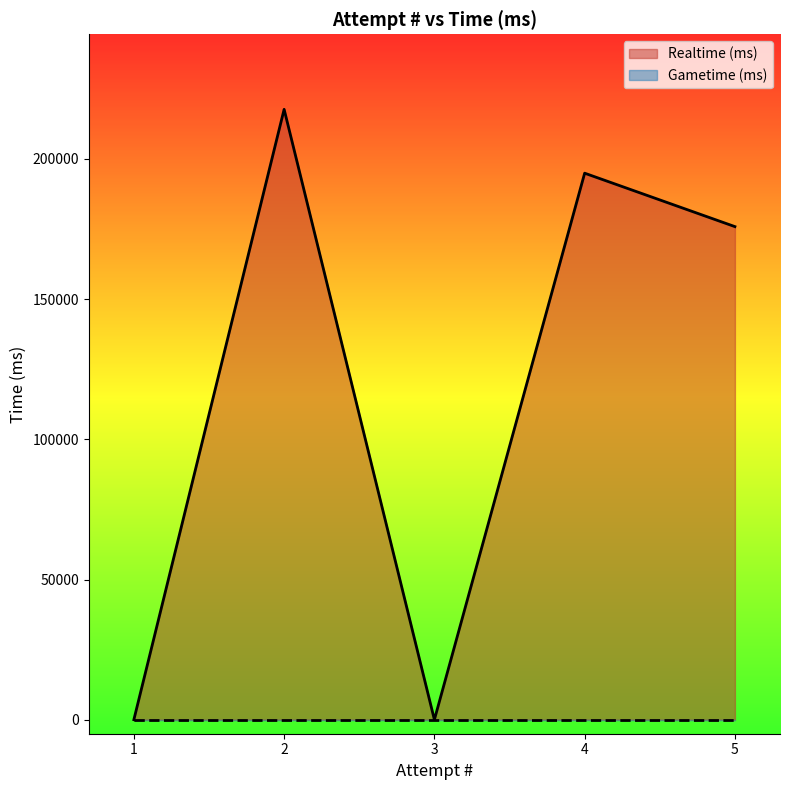

What are all the series names shown in the legend?

Realtime (ms), Gametime (ms)